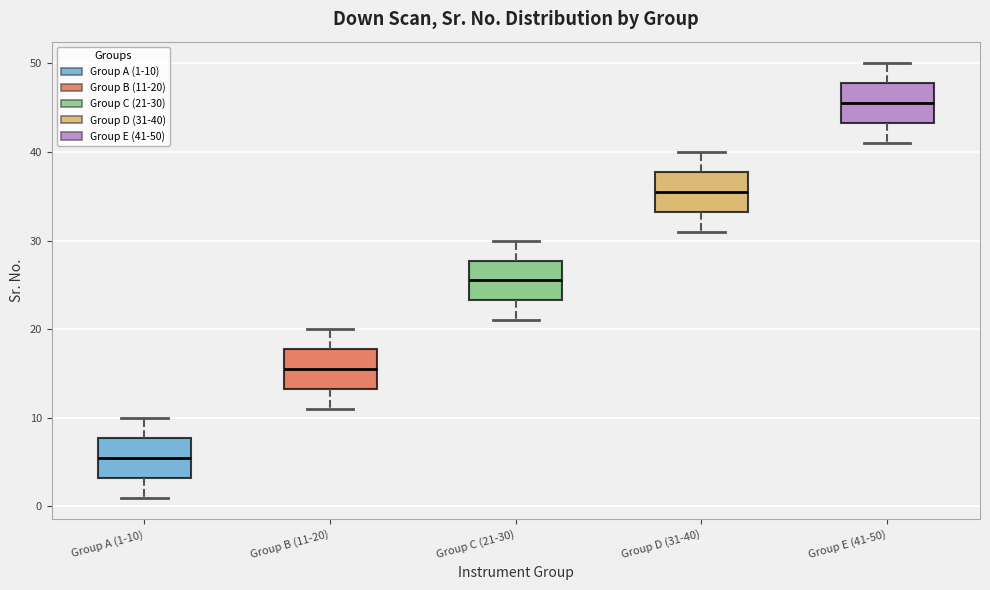

Reading left to right, read every box against the y-axis: the position of its median line, the range the box covers, and the ends of its whiskers. The values are not printed on the chart, so give them approximately, as read against the axis.

Group A (1-10): median 6, box 3 to 8, whiskers 1 to 10
Group B (11-20): median 16, box 13 to 18, whiskers 11 to 20
Group C (21-30): median 26, box 23 to 28, whiskers 21 to 30
Group D (31-40): median 36, box 33 to 38, whiskers 31 to 40
Group E (41-50): median 46, box 43 to 48, whiskers 41 to 50